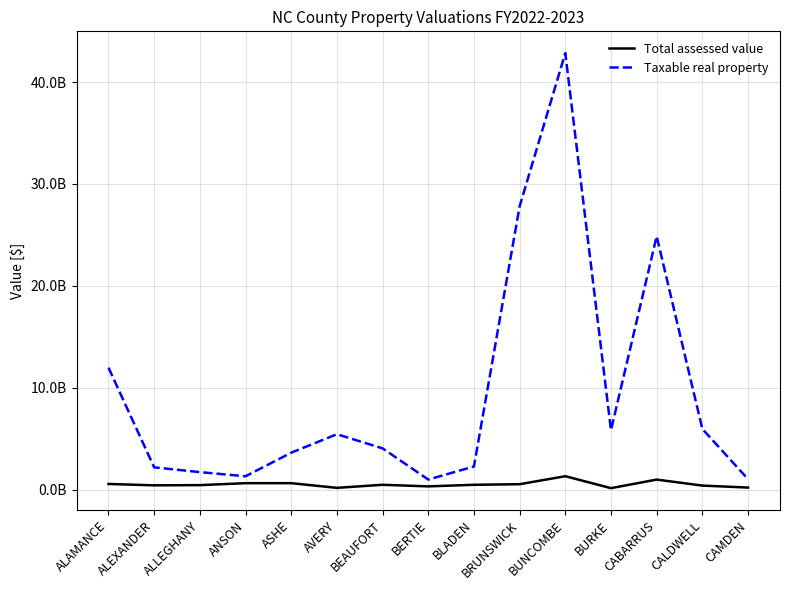

Reading left to right, list all the values displayed in this chart.

Total assessed value: 564736918	432223596	452051018	642209700	644349700	184607300	485764759	329337398	485326510	542742370	1327056600	154963576	996218820	406556425	213036391
Taxable real property: 11975369554	2195473798	1729021511	1320698774	3634507285	5447150774	4061262072	998832855	2279770835	27805967312	42844487076	5840368827	24877727597	5967040986	1041864874